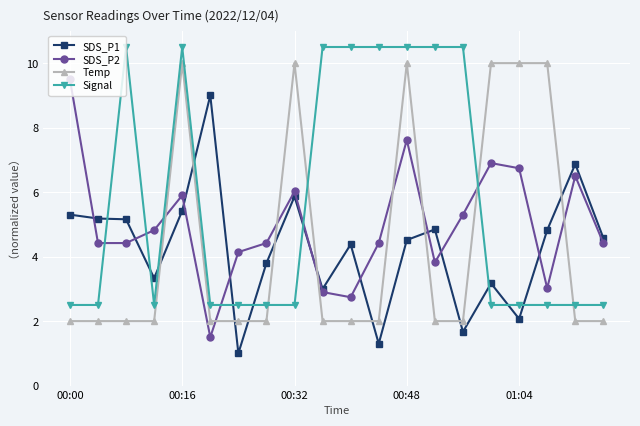

Rank the series by their maximum value, from lowest to highest.

SDS_P1, SDS_P2, Temp, Signal